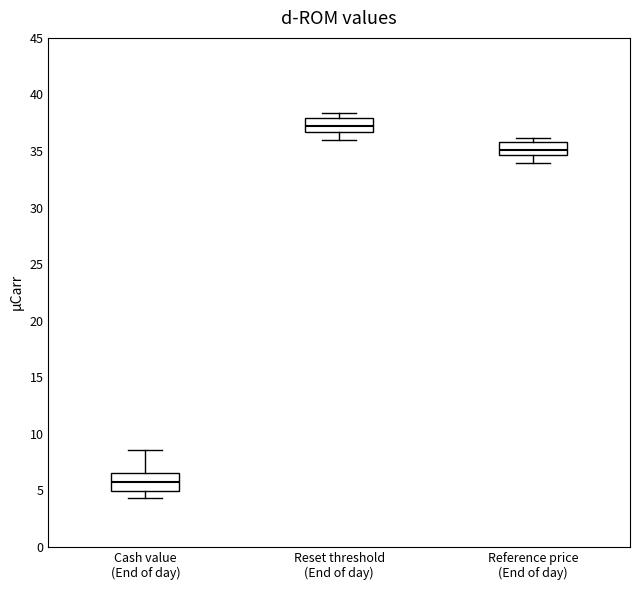

Which box has the highest median line?

Reset threshold (End of day)